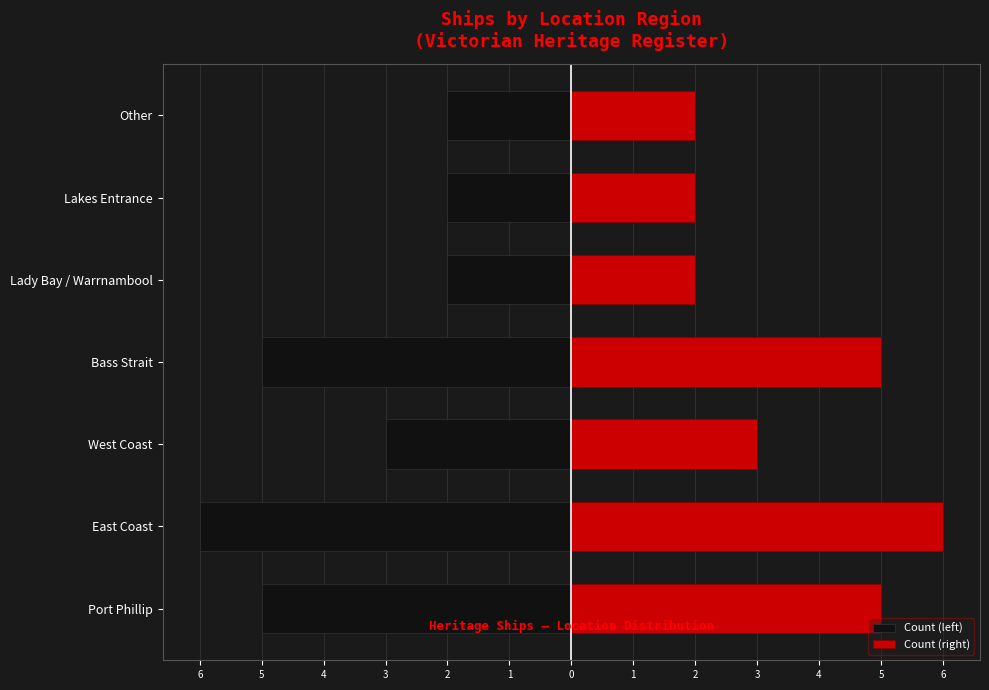

Between Port Phillip and East Coast, which is larger?

Port Phillip